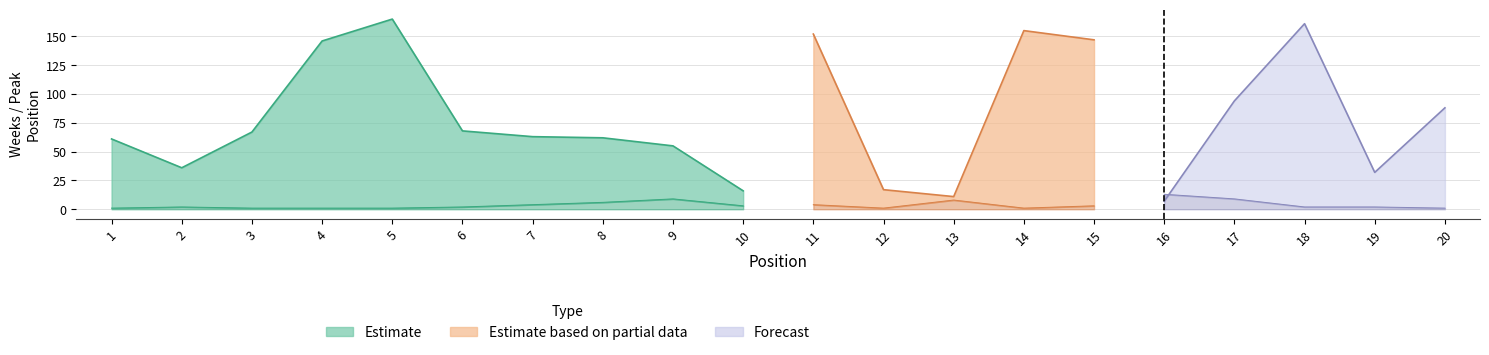

At how many categories does at least one series exceed 134?

6